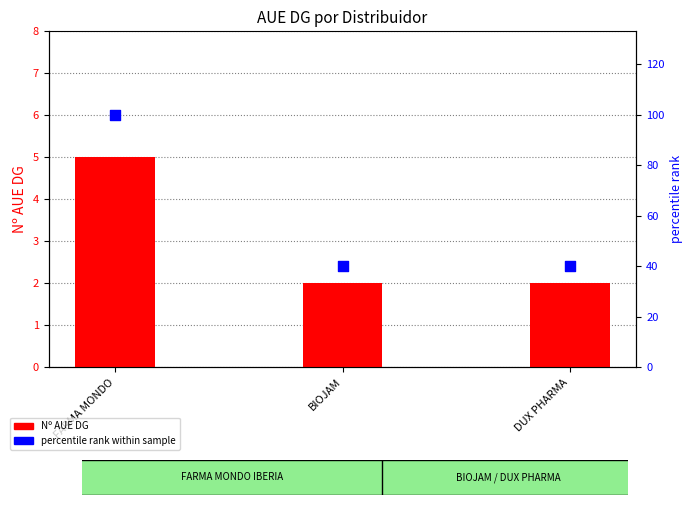

Which series has the largest total across all categories?

percentile rank within sample